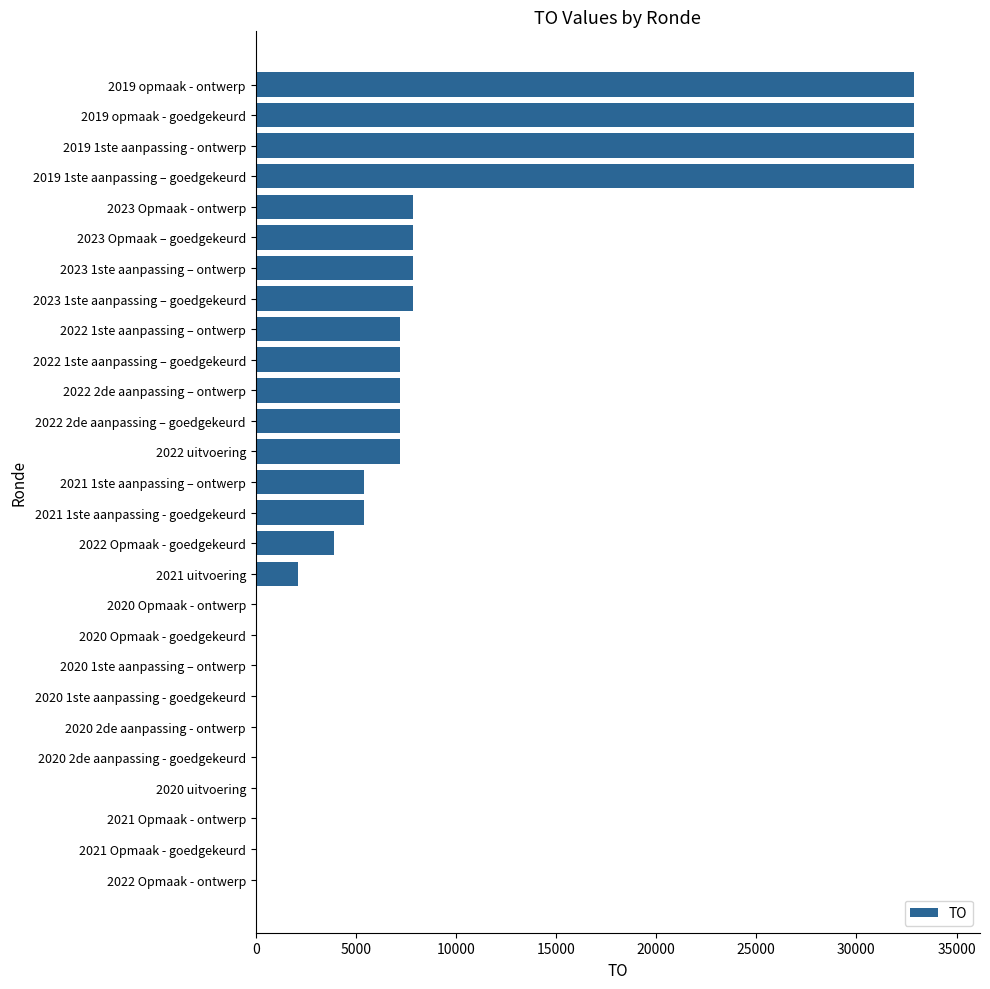

What is the sum of all values?

215809